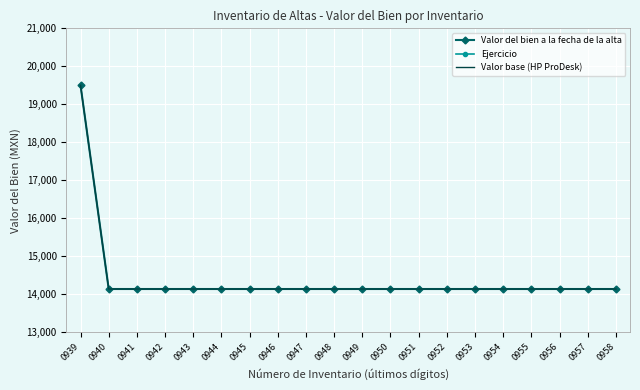

Reading left to right, extract all data points from this chart.

Valor del bien a la fecha de la alta: 0939=19499.2	0940=14139.2	0941=14139.2	0942=14139.2	0943=14139.2	0944=14139.2	0945=14139.2	0946=14139.2	0947=14139.2	0948=14139.2	0949=14139.2	0950=14139.2	0951=14139.2	0952=14139.2	0953=14139.2	0954=14139.2	0955=14139.2	0956=14139.2	0957=14139.2	0958=14139.2
Ejercicio: 0939=1325.9	0940=1325.9	0941=1325.9	0942=1325.9	0943=1325.9	0944=1325.9	0945=1325.9	0946=1325.9	0947=1325.9	0948=1325.9	0949=1325.9	0950=1325.9	0951=1325.9	0952=1325.9	0953=1325.9	0954=1325.9	0955=1325.9	0956=1325.9	0957=1325.9	0958=1325.9
Valor base (HP ProDesk): 0939=19499.2	0940=14139.2	0941=14139.2	0942=14139.2	0943=14139.2	0944=14139.2	0945=14139.2	0946=14139.2	0947=14139.2	0948=14139.2	0949=14139.2	0950=14139.2	0951=14139.2	0952=14139.2	0953=14139.2	0954=14139.2	0955=14139.2	0956=14139.2	0957=14139.2	0958=14139.2